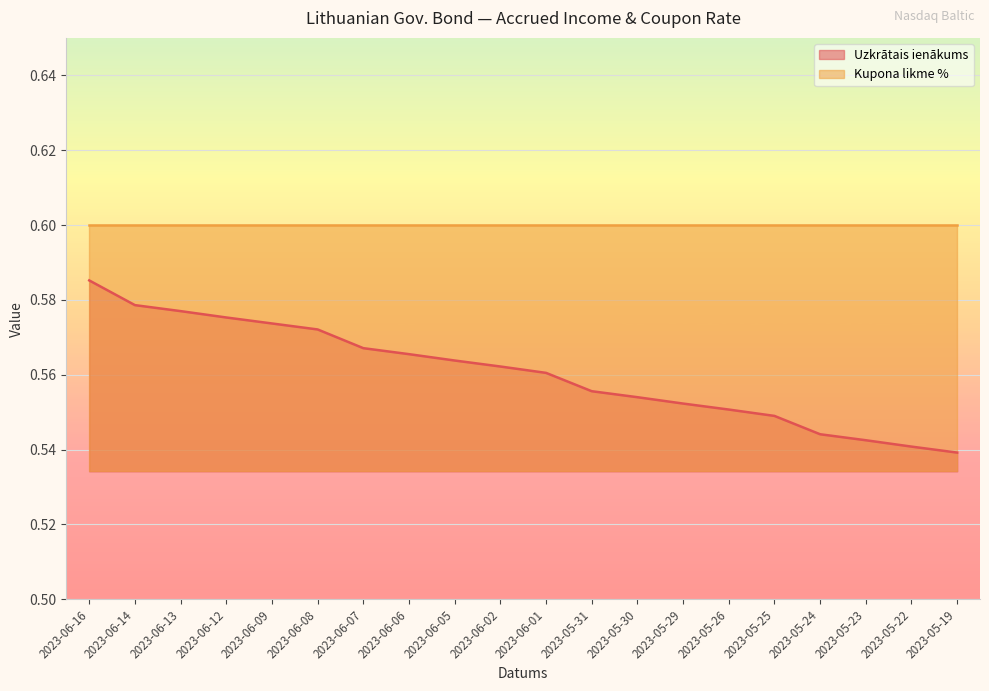

True or false: the data has more than 1 interior local peaks.

False